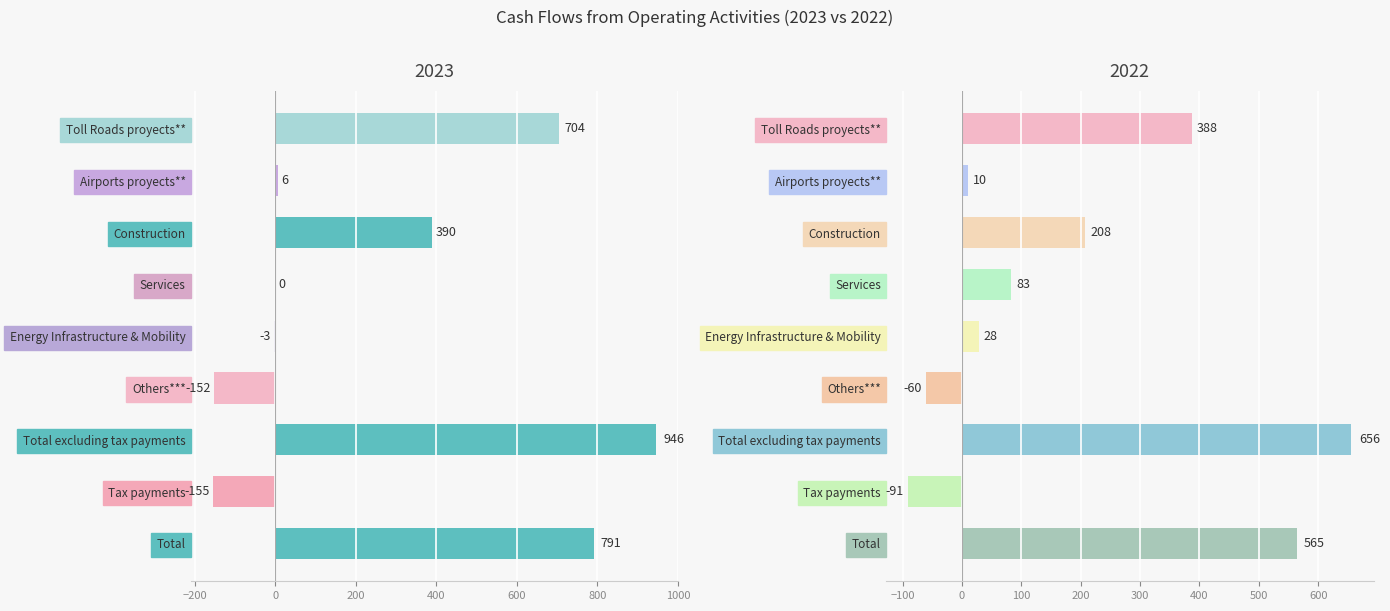

What is the label of the 6th bar from the left?

Others***